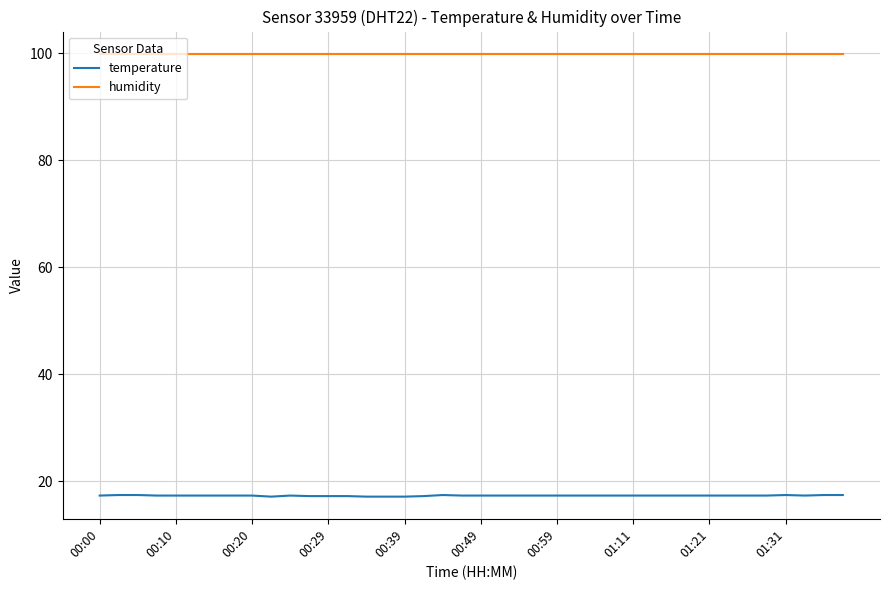

How many distinct data groups are displayed?

2